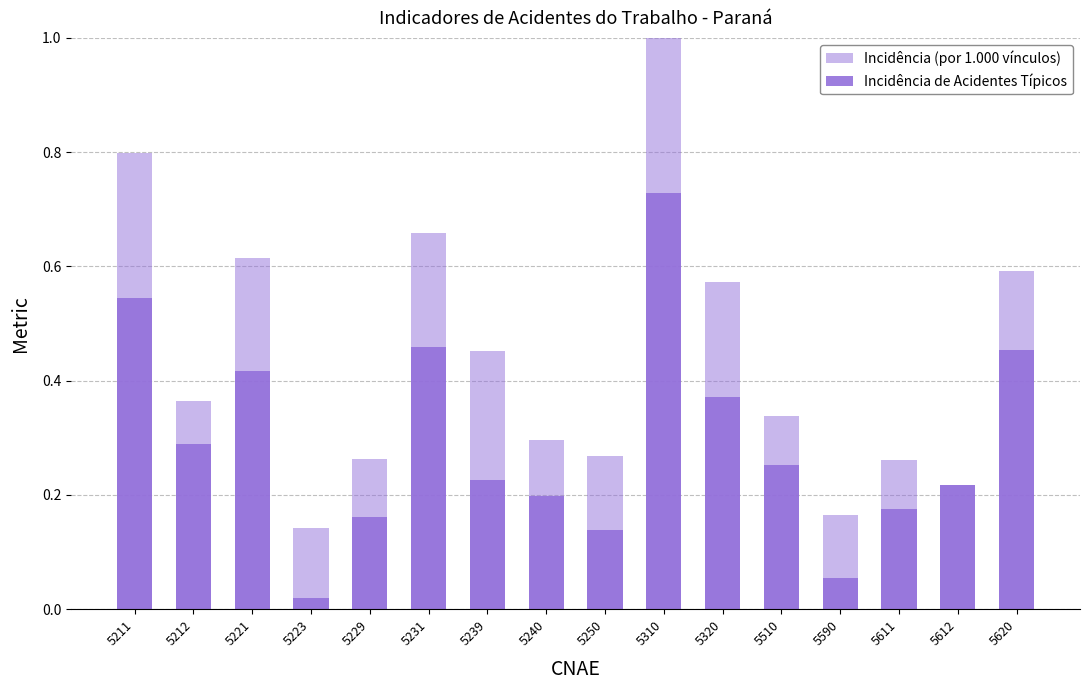

What are all the series names shown in the legend?

Incidência (por 1.000 vínculos), Incidência de Acidentes Típicos